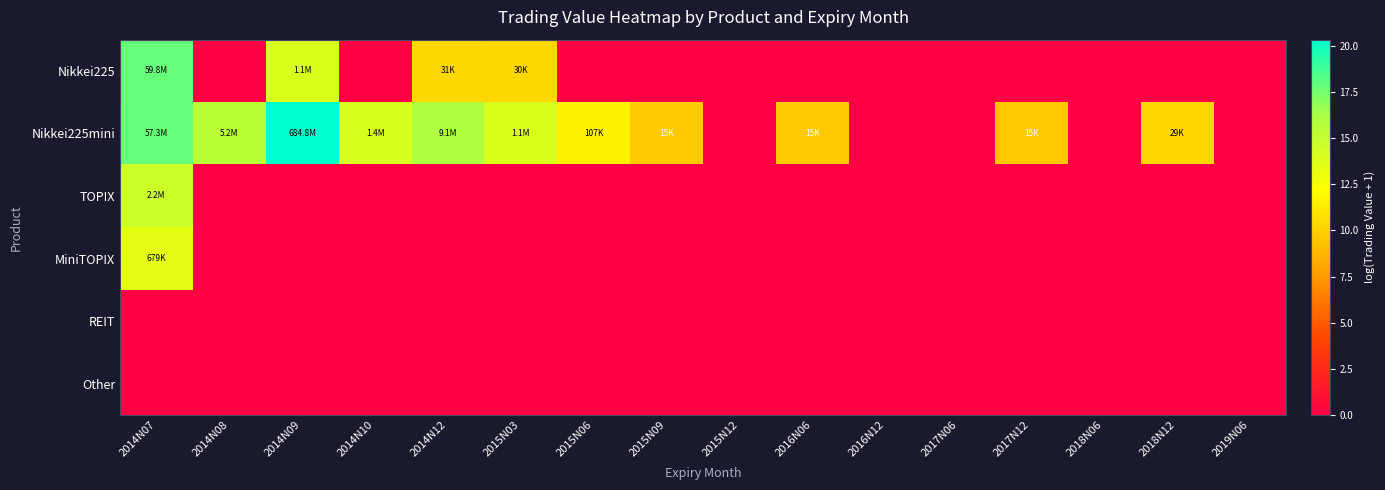

What is the spread (max minus min) of values at 2015N03?

13.9